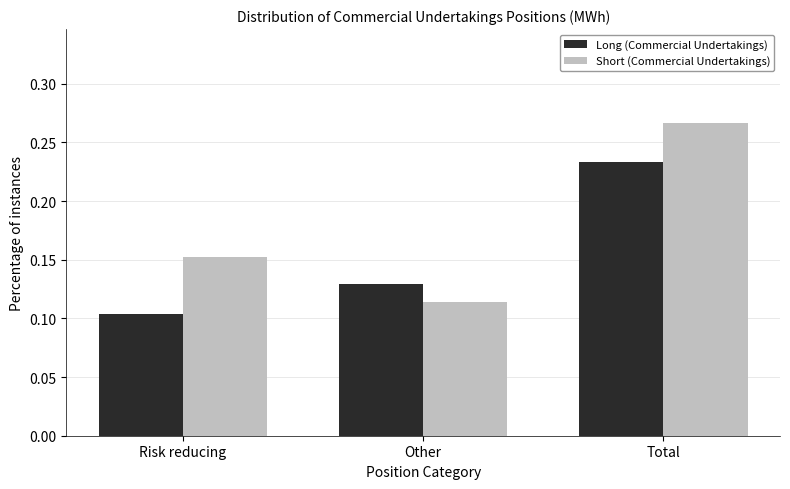

How many Long (Commercial Undertakings) values are between 0 and 1?

3